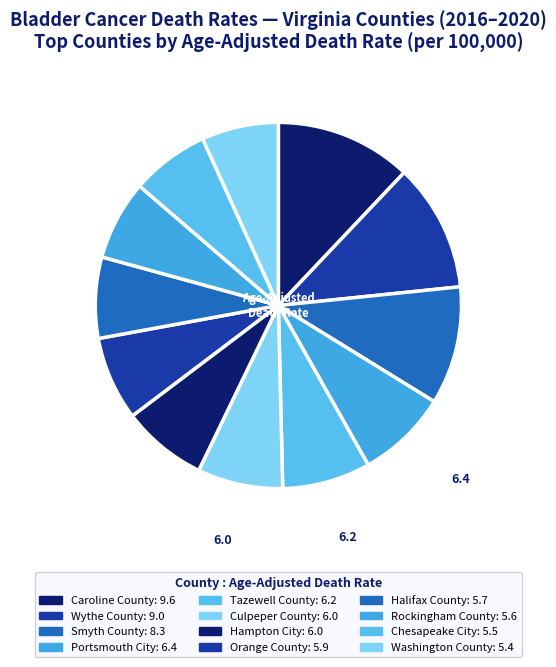

Does Caroline County account for over 50% of the chart?

No